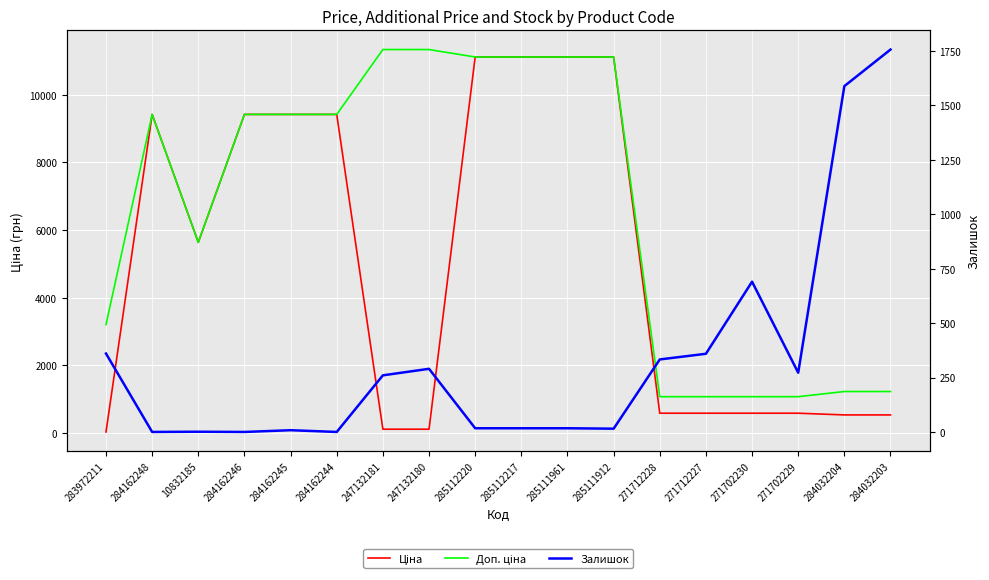

What is the highest value of the Залишок series?

1756.0